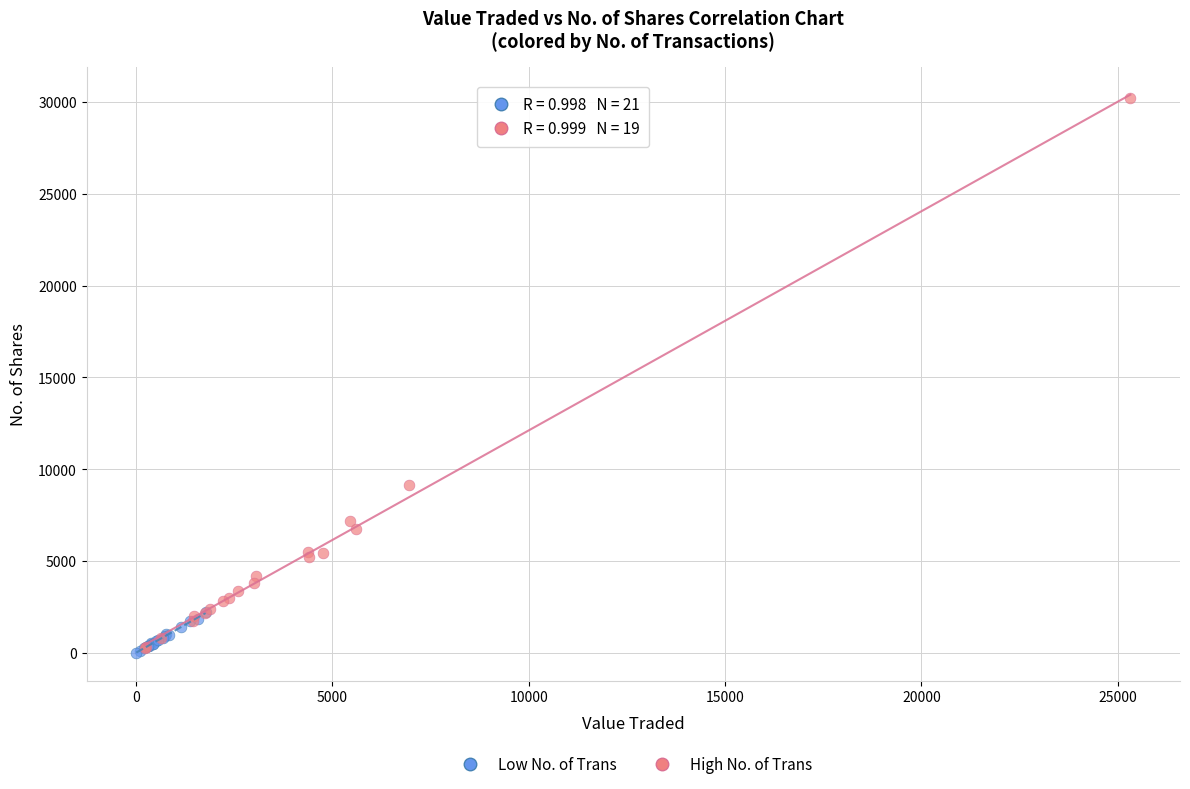

Which series contains the highest Y value?

High No. of Trans